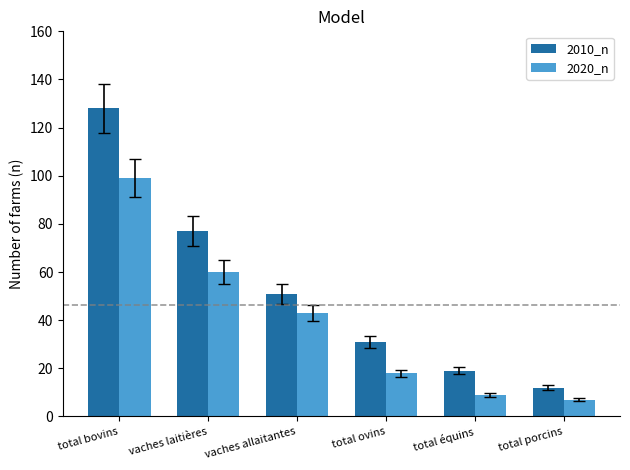

At which label does 2020_n first exceed 43?

total bovins